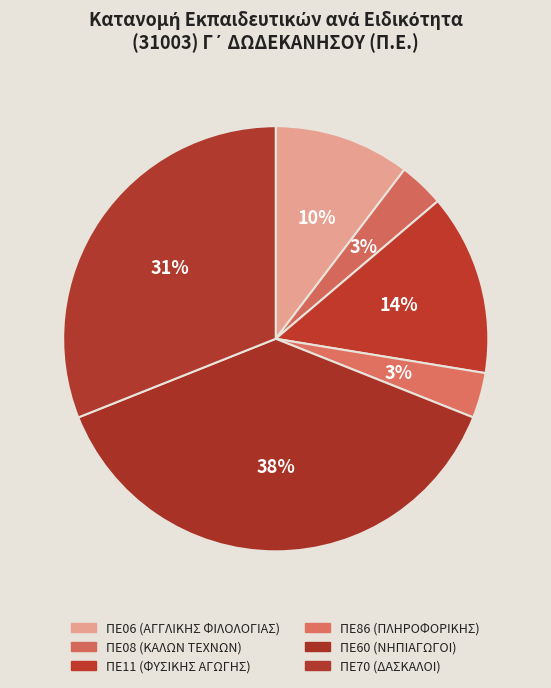

Count the number of slices in the pie.

6